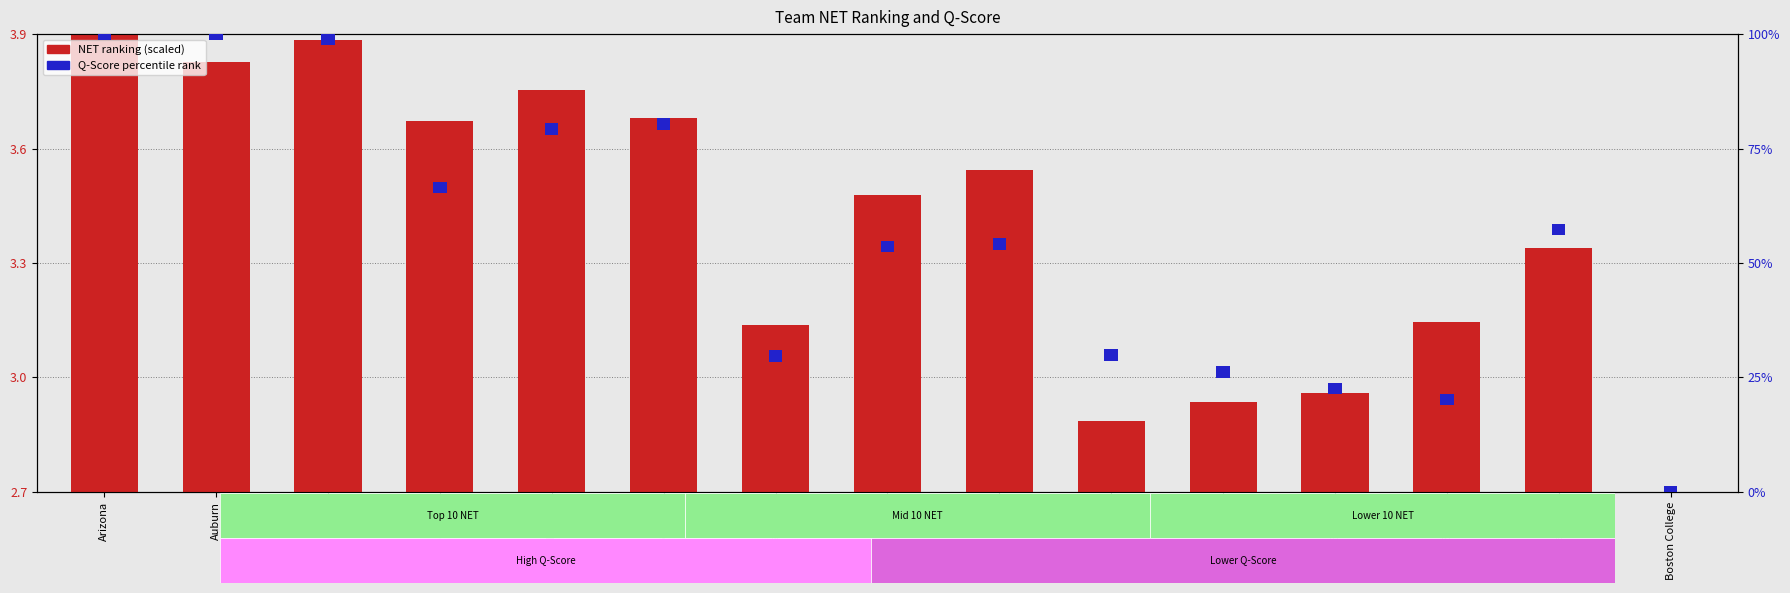

Which series has the largest total across all categories?

Q-Score percentile